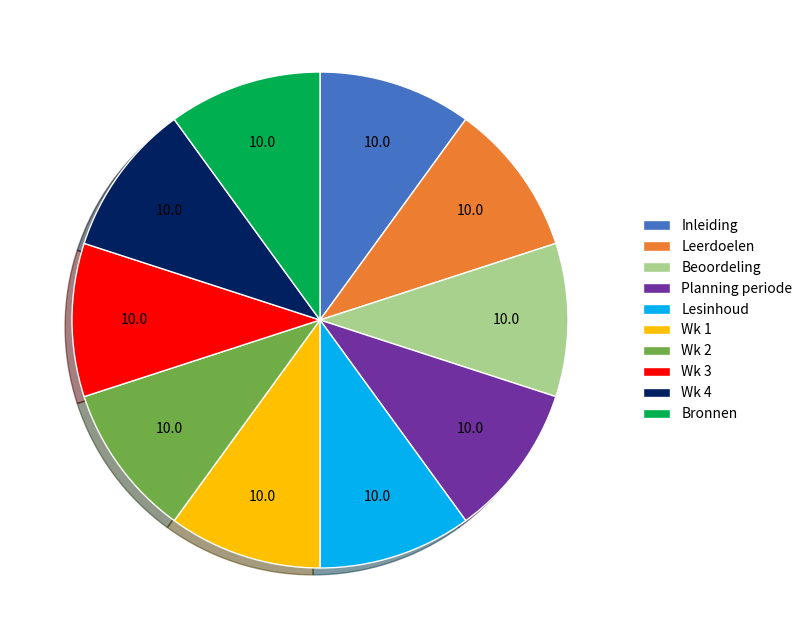

Approximately how many times larger is the value at Wk 3 compared to Wk 1?

1.0